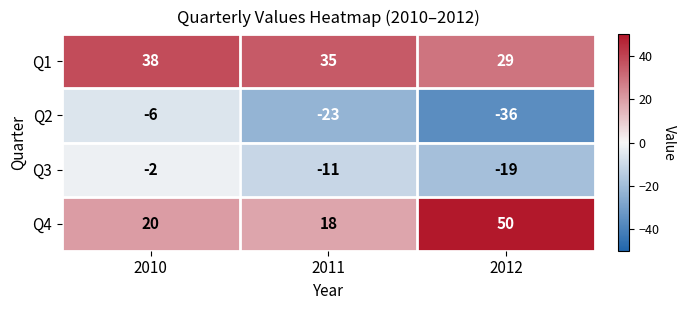

Is it true that Q2 equals -6 at 2010?

True